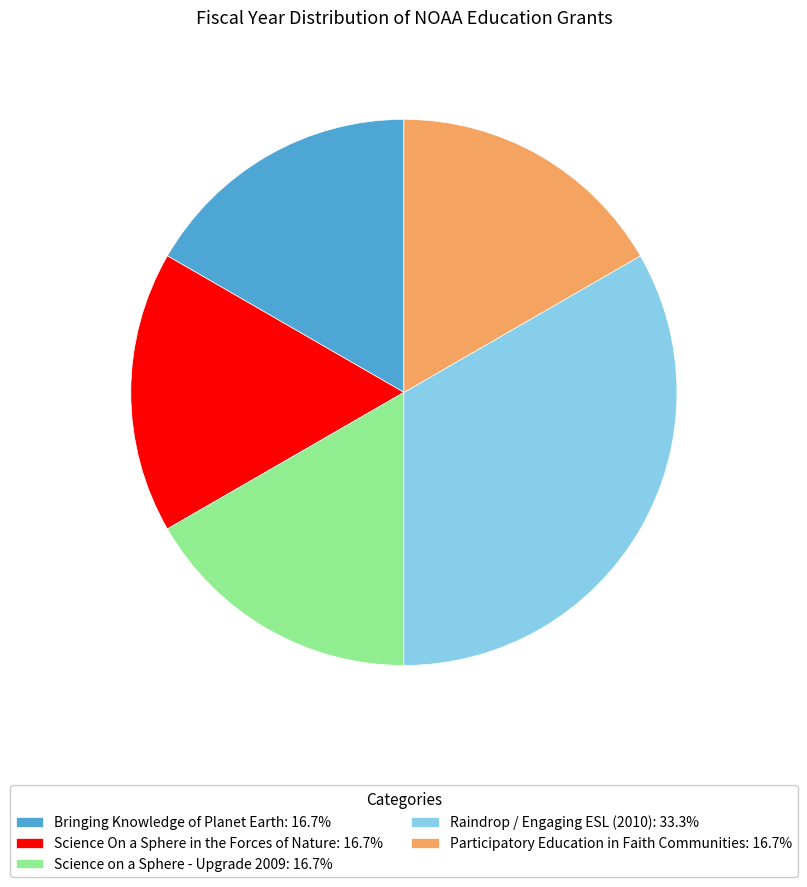

How many slices are in this pie chart?

5